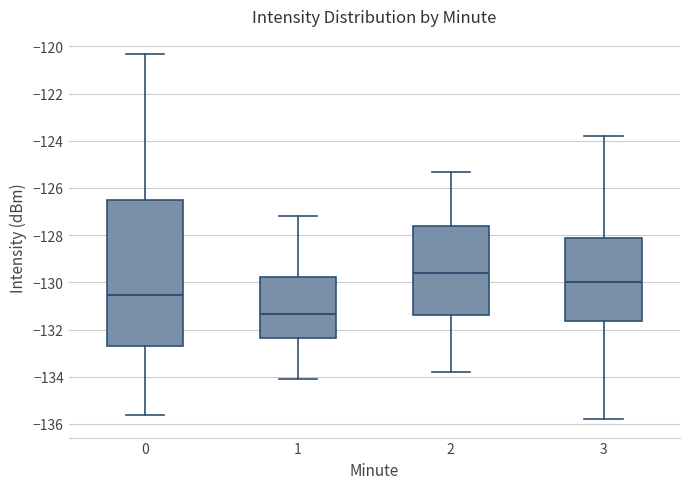

Where does the upper whisker of the box at x = 0 end on the y-axis? The values are not printed on the chart, so give them approximately, as read against the axis.

-120.4